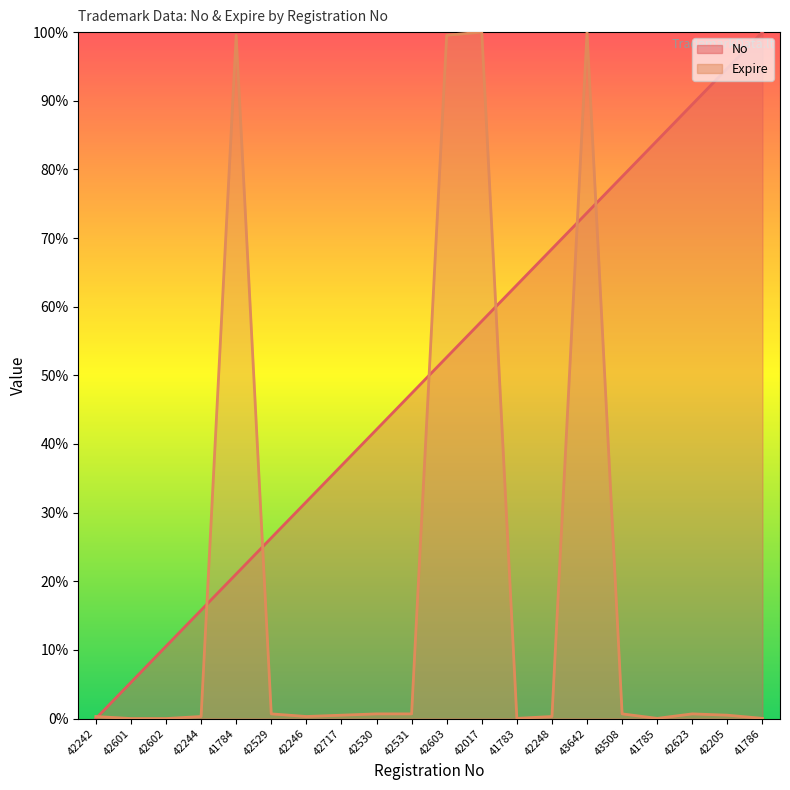

After their last crossing, which series has the higher values: Expire or No?

No